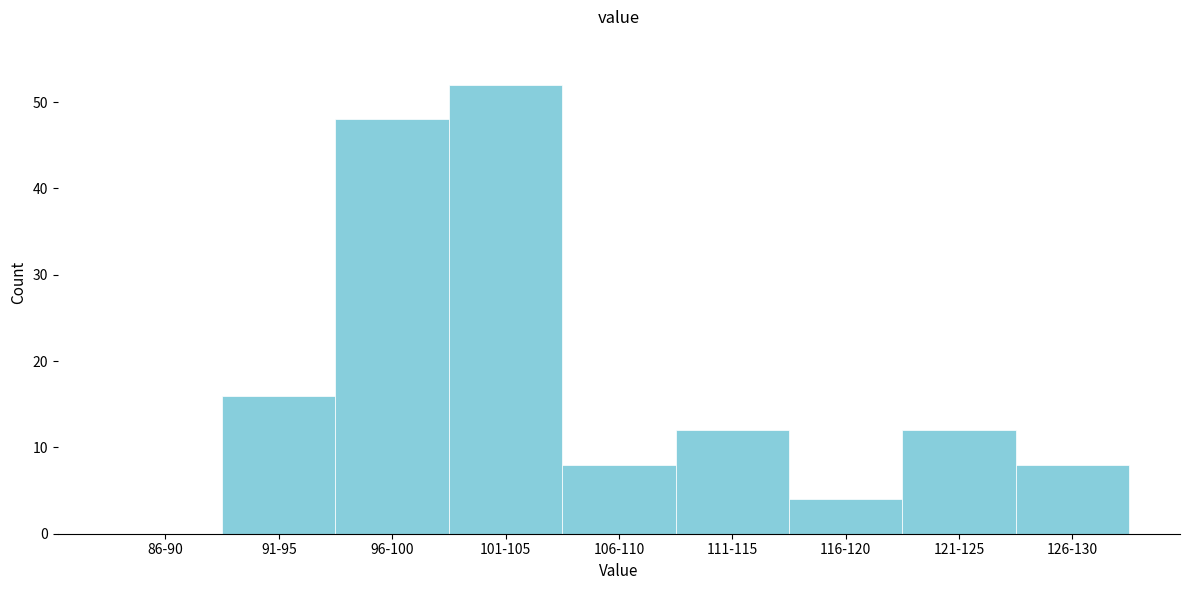

Reading left to right, extract all data points from this chart.

86-90=0	91-95=16	96-100=48	101-105=52	106-110=8	111-115=12	116-120=4	121-125=12	126-130=8